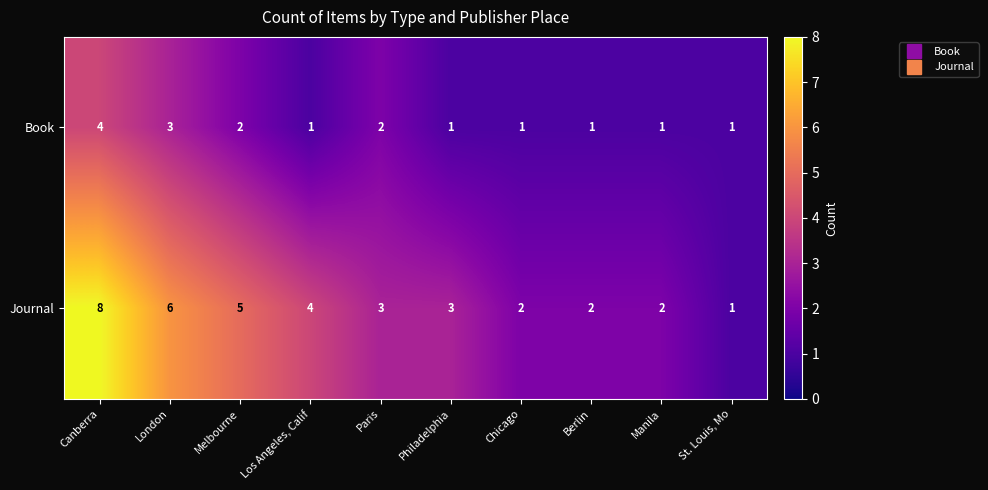

What is the spread (max minus min) of values at Chicago?

1